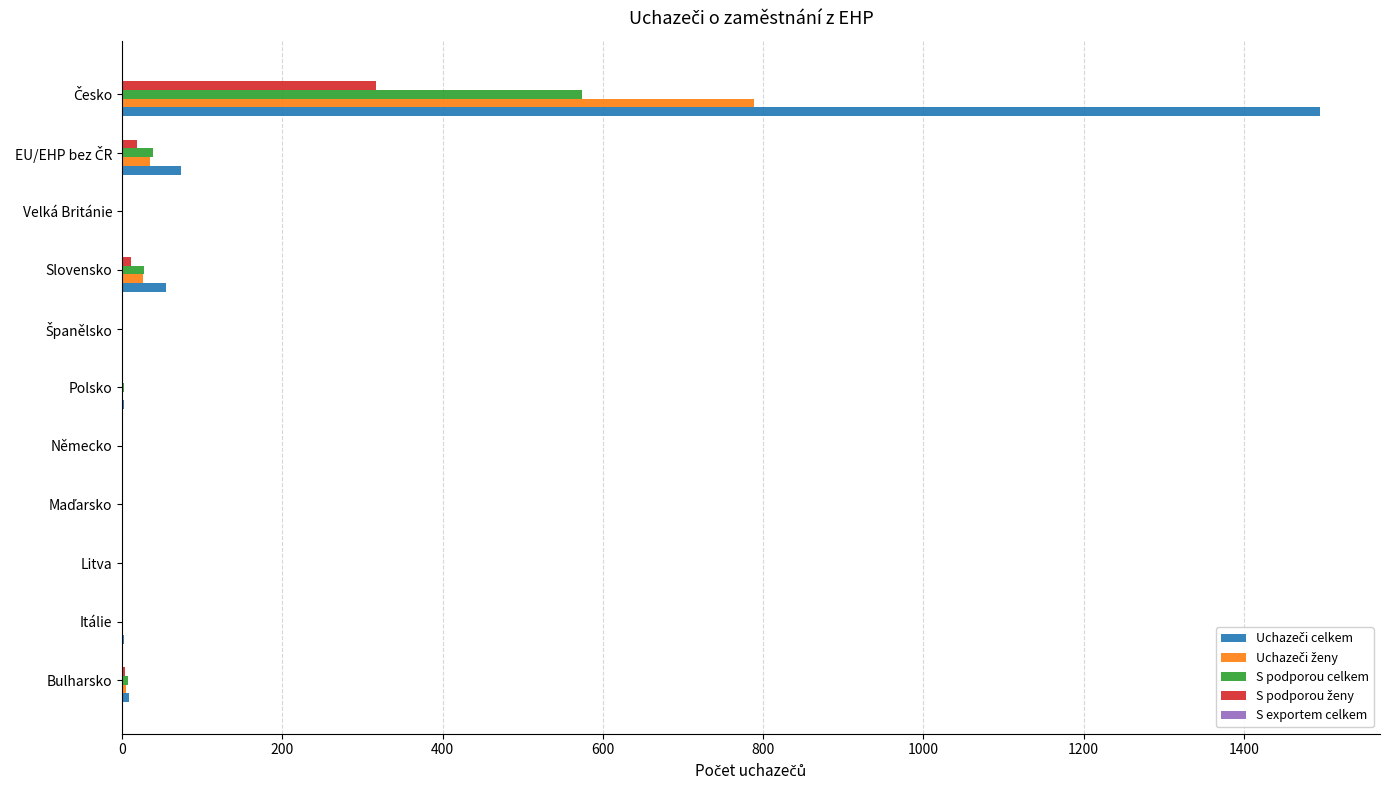

What is the maximum value for S podporou celkem?

574